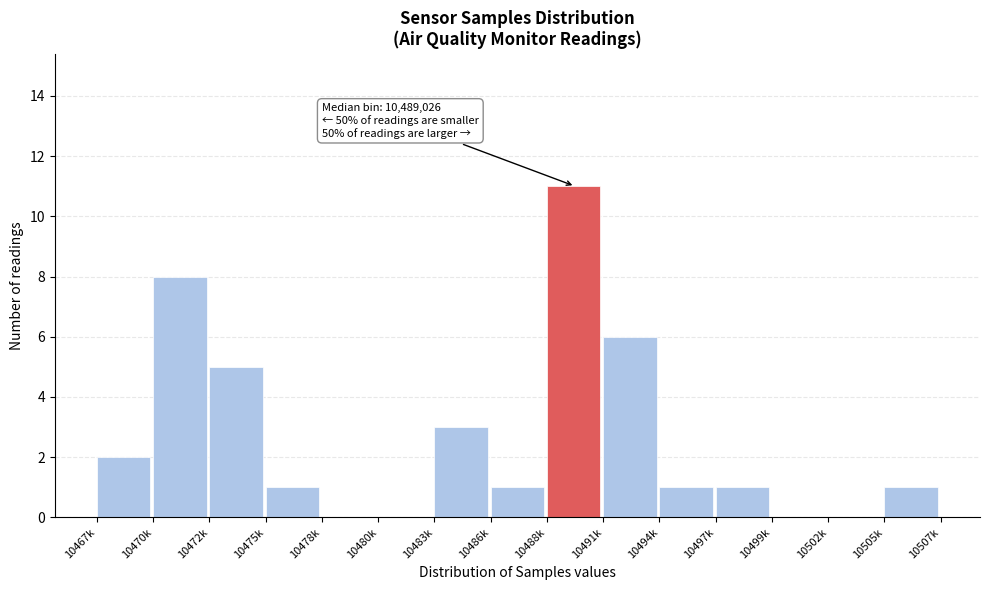

Reading left to right, transcribe all the data shown in this chart.

10467k=2	10470k=8	10472k=5	10475k=1	10478k=0	10480k=0	10483k=3	10486k=1	10488k=11	10491k=6	10494k=1	10497k=1	10499k=0	10502k=0	10505k=1